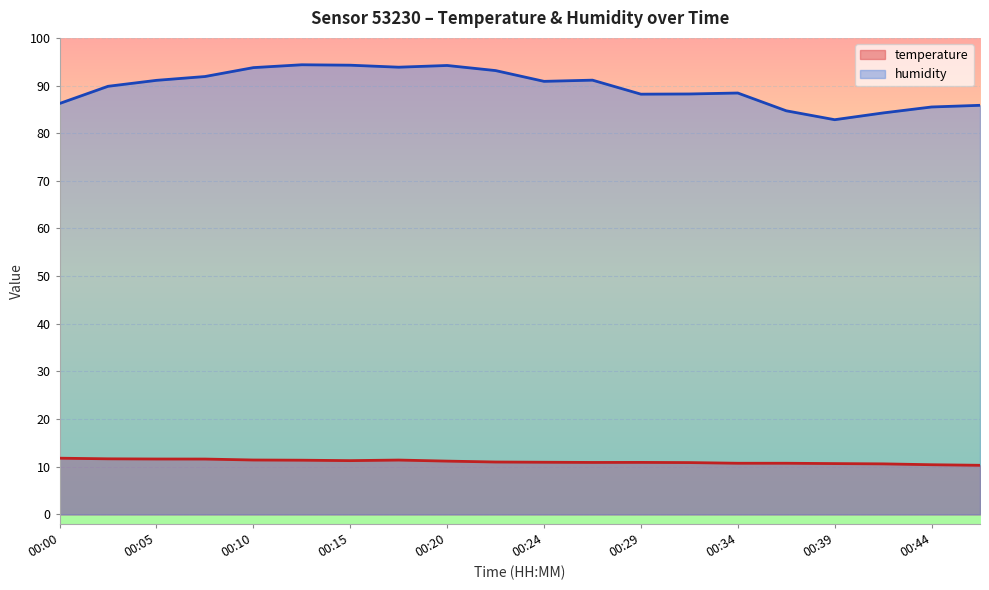

Reading right to left, list all the values displayed in this chart.

temperature: 00:47=10.3	00:44=10.4	00:42=10.6	00:39=10.7	00:37=10.7	00:34=10.7	00:32=10.9	00:29=10.9	00:27=10.9	00:24=10.9	00:22=11.0	00:20=11.2	00:17=11.4	00:15=11.3	00:12=11.4	00:10=11.4	00:07=11.6	00:05=11.6	00:02=11.7	00:00=11.8
humidity: 00:47=85.8	00:44=85.5	00:42=84.2	00:39=82.8	00:37=84.7	00:34=88.4	00:32=88.2	00:29=88.2	00:27=91.1	00:24=90.9	00:22=93.1	00:20=94.2	00:17=93.8	00:15=94.3	00:12=94.4	00:10=93.8	00:07=91.9	00:05=91.1	00:02=89.8	00:00=86.2